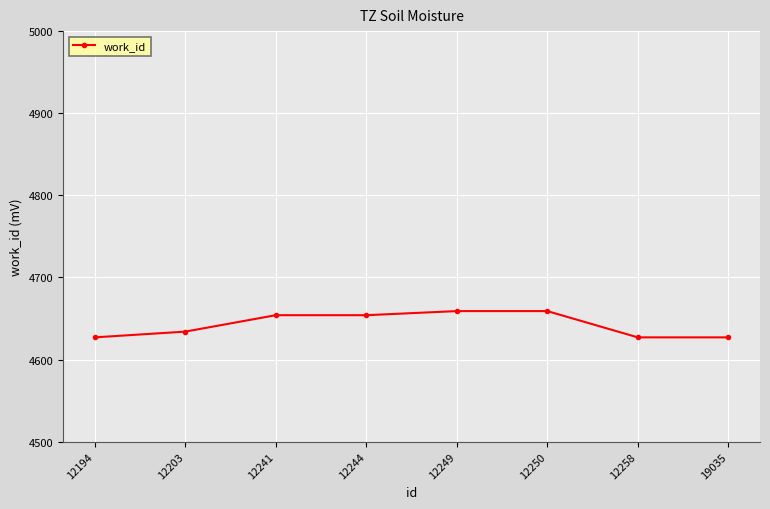

Reading left to right, what are all the values shown in this chart?

12194=4627	12203=4634	12241=4654	12244=4654	12249=4659	12250=4659	12258=4627	19035=4627